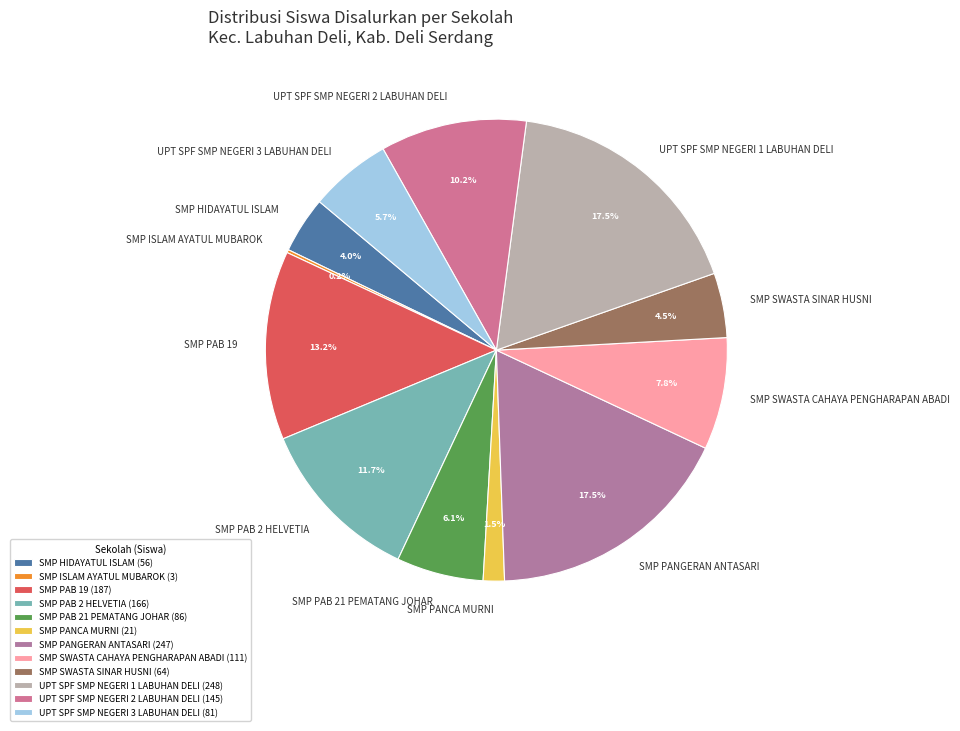

Which has a higher value, SMP PAB 21 PEMATANG JOHAR or UPT SPF SMP NEGERI 1 LABUHAN DELI?

UPT SPF SMP NEGERI 1 LABUHAN DELI